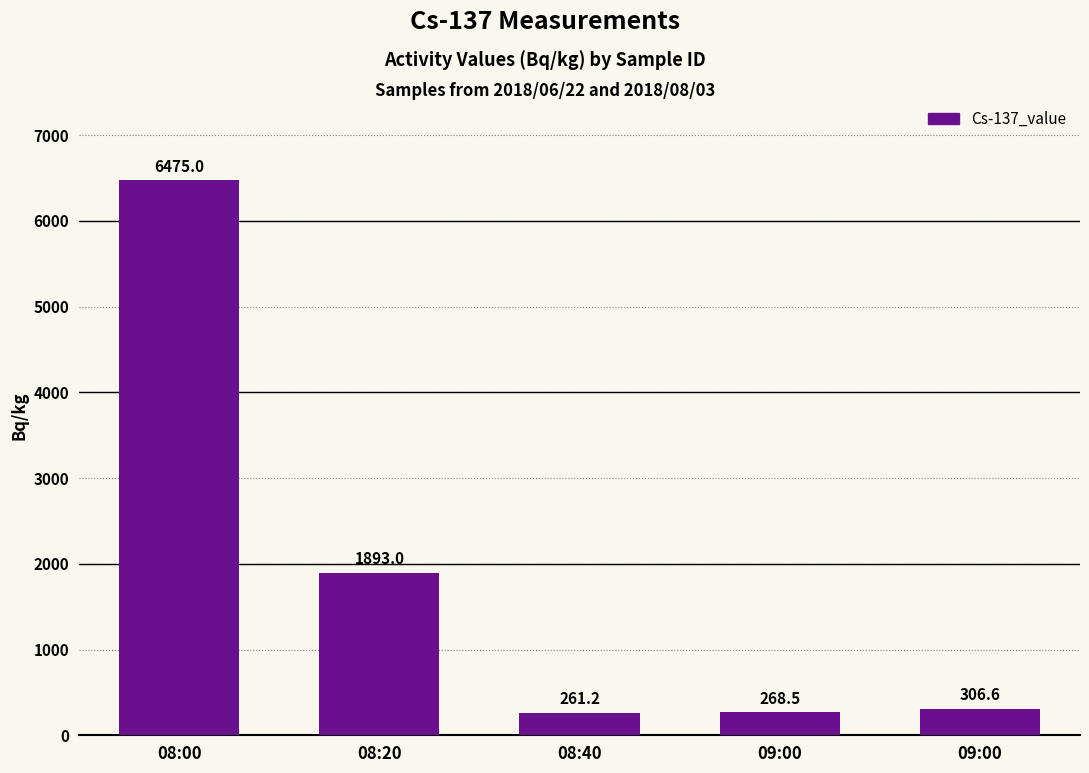

What is the greatest value displayed?

6475.0